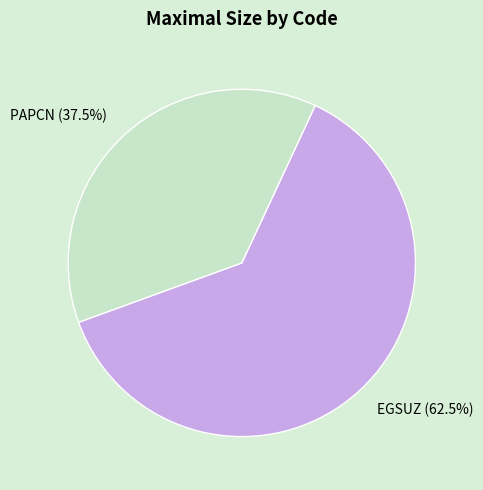

Does EGSUZ represent more than half of the total?

Yes